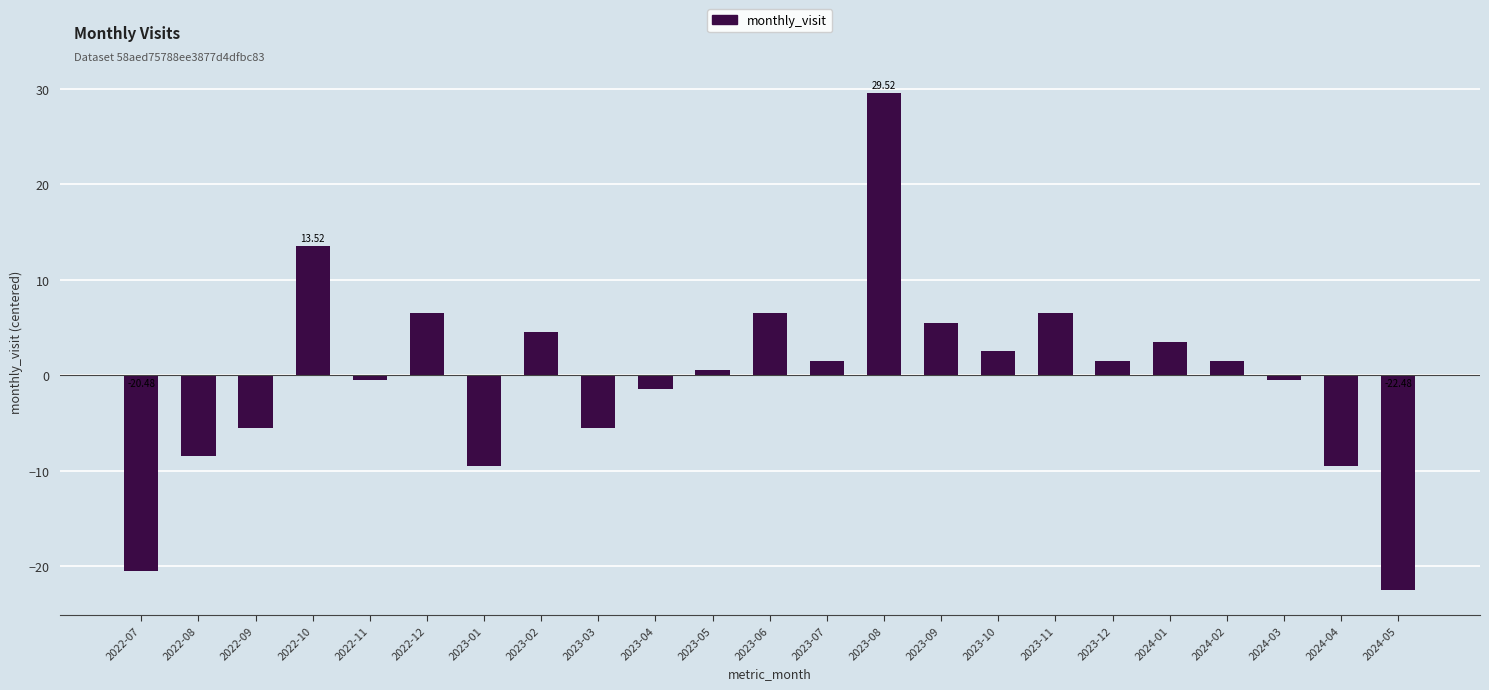

Count the number of data series in this chart.

1